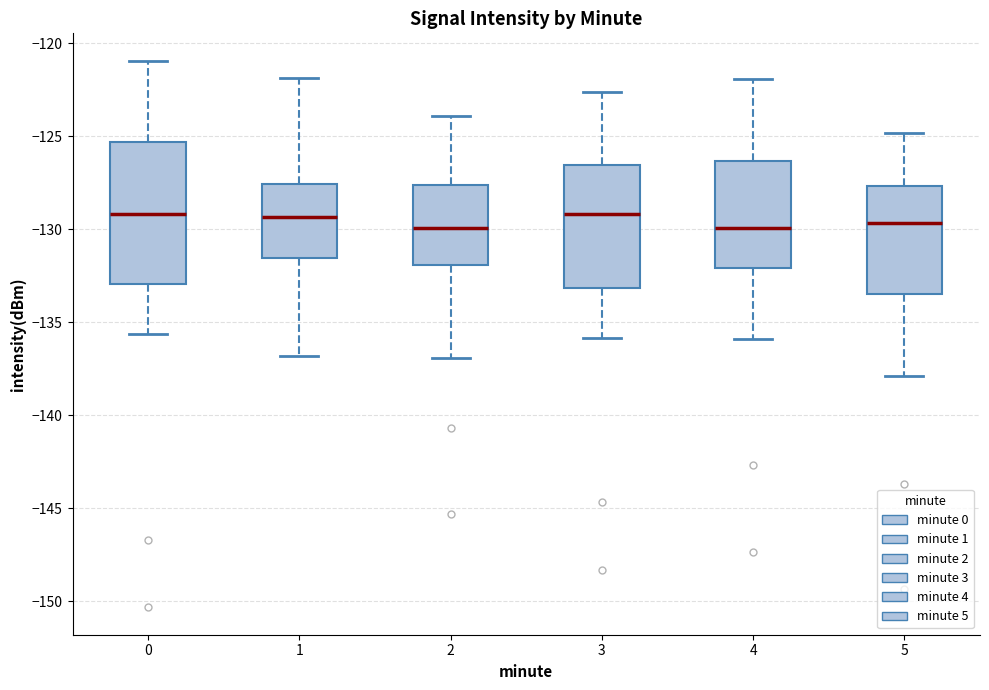

Reading left to right, transcribe this box plot: for each box, give where its median line is, the range the box spans, and where its two whiskers end, as read against the y-axis. The values are not printed on the chart, so give them approximately, as read against the axis.

0: median -129.0, box -133.0 to -125.5, whiskers -135.5 to -121.0
1: median -129.5, box -131.5 to -127.5, whiskers -137.0 to -122.0
2: median -130.0, box -132.0 to -127.5, whiskers -137.0 to -124.0
3: median -129.0, box -133.0 to -126.5, whiskers -136.0 to -122.5
4: median -130.0, box -132.0 to -126.5, whiskers -136.0 to -122.0
5: median -129.5, box -133.5 to -127.5, whiskers -138.0 to -125.0